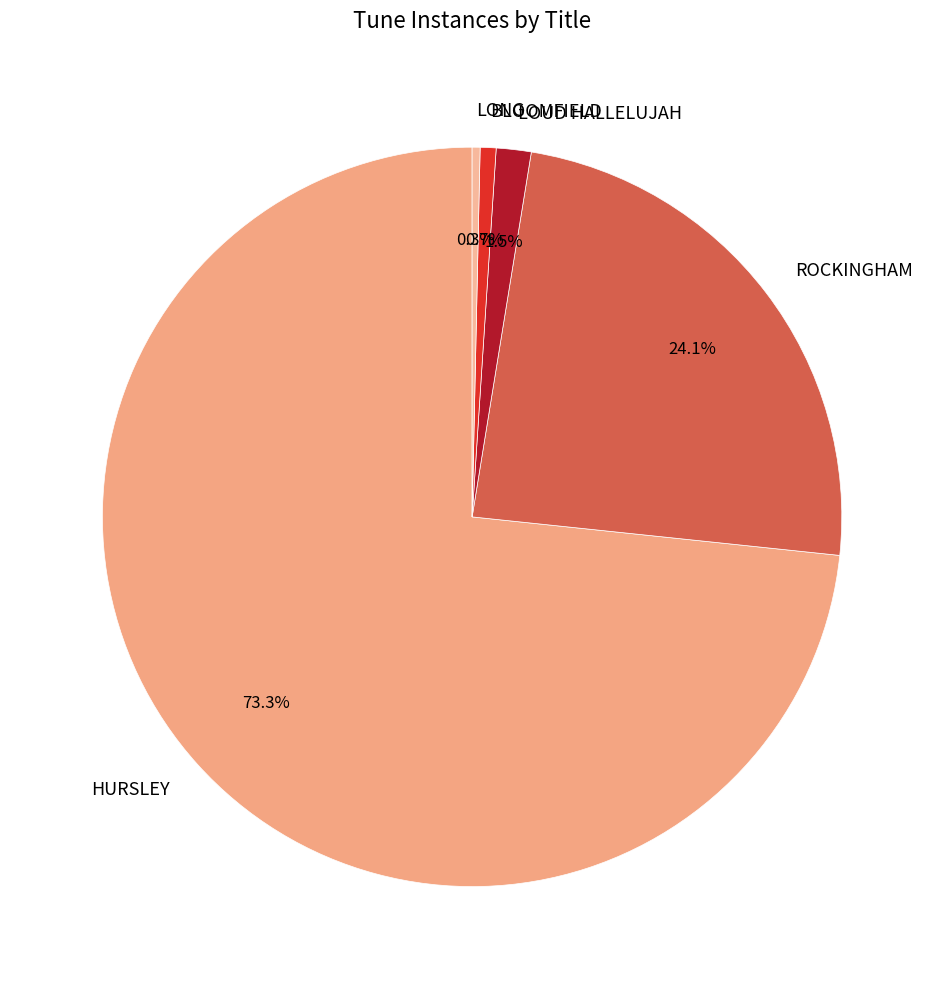

Which category has the biggest portion of the pie?

HURSLEY